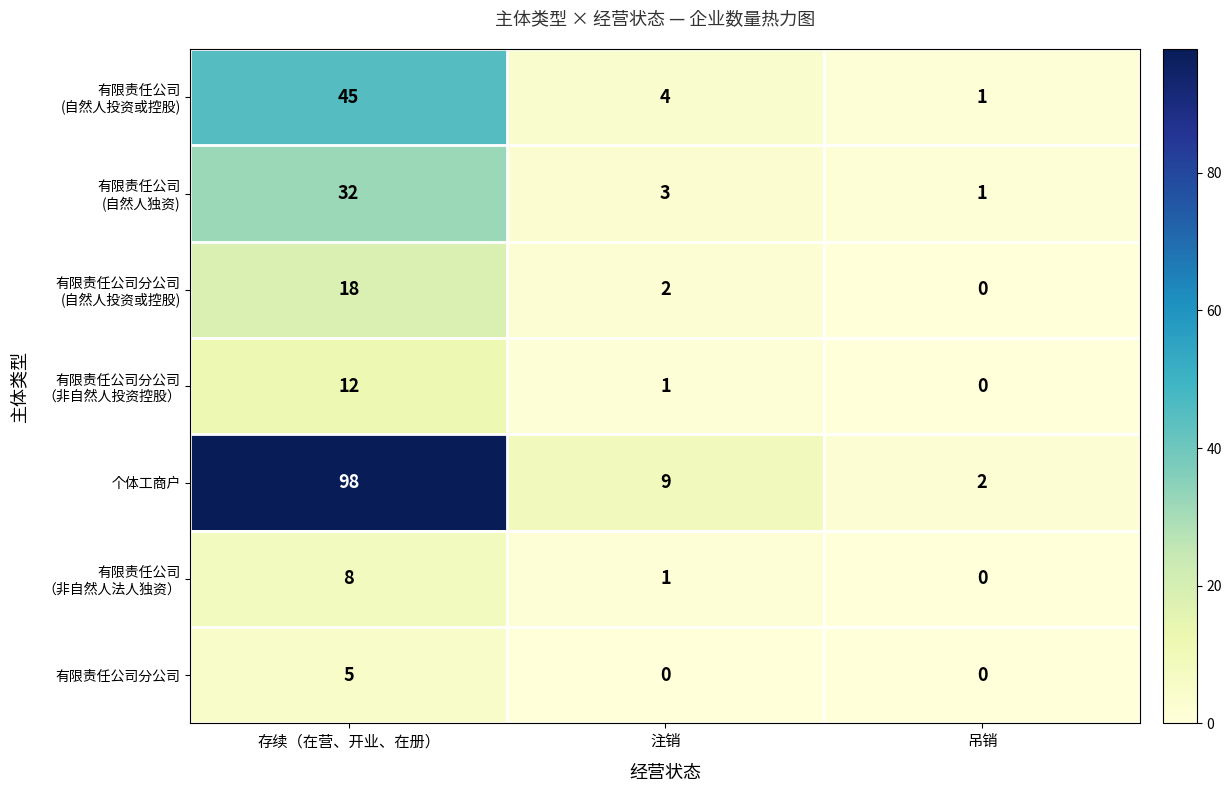

True or false: 有限责任公司分公司 has a value of 5 at 存续（在营、开业、在册）.

True